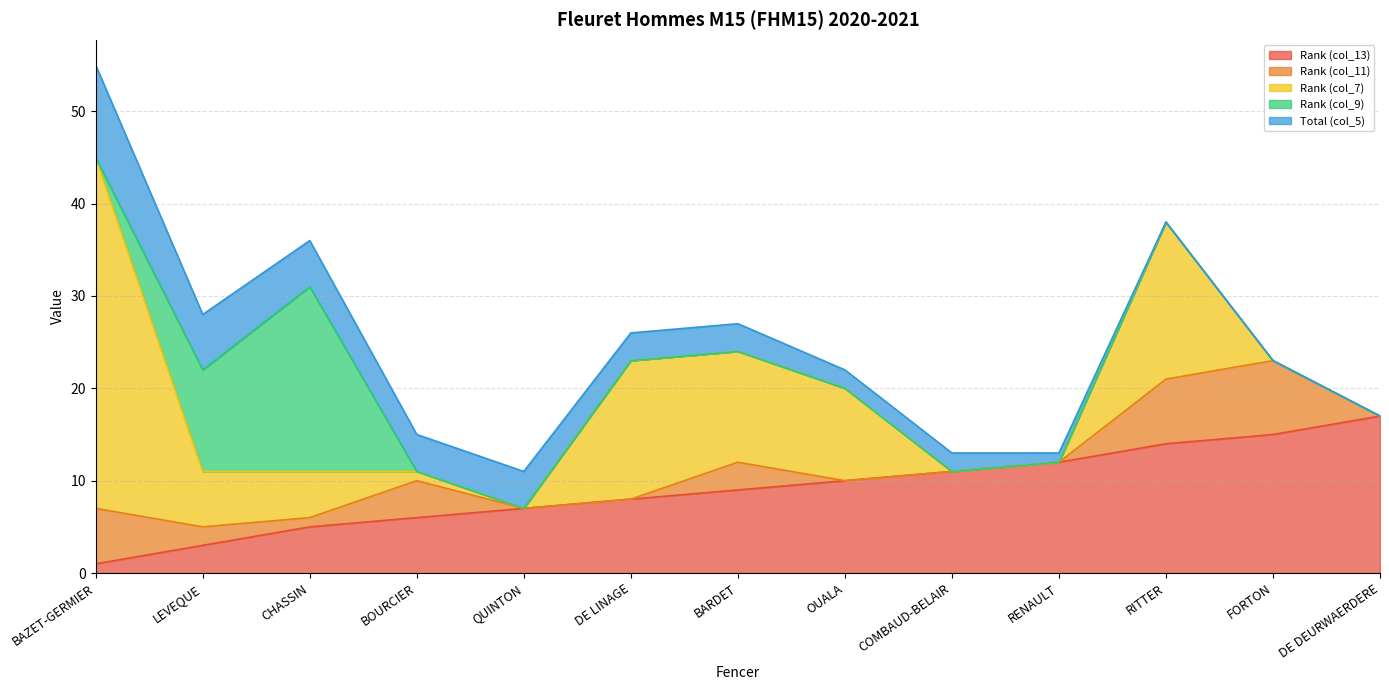

How many categories are shown in the chart?

13